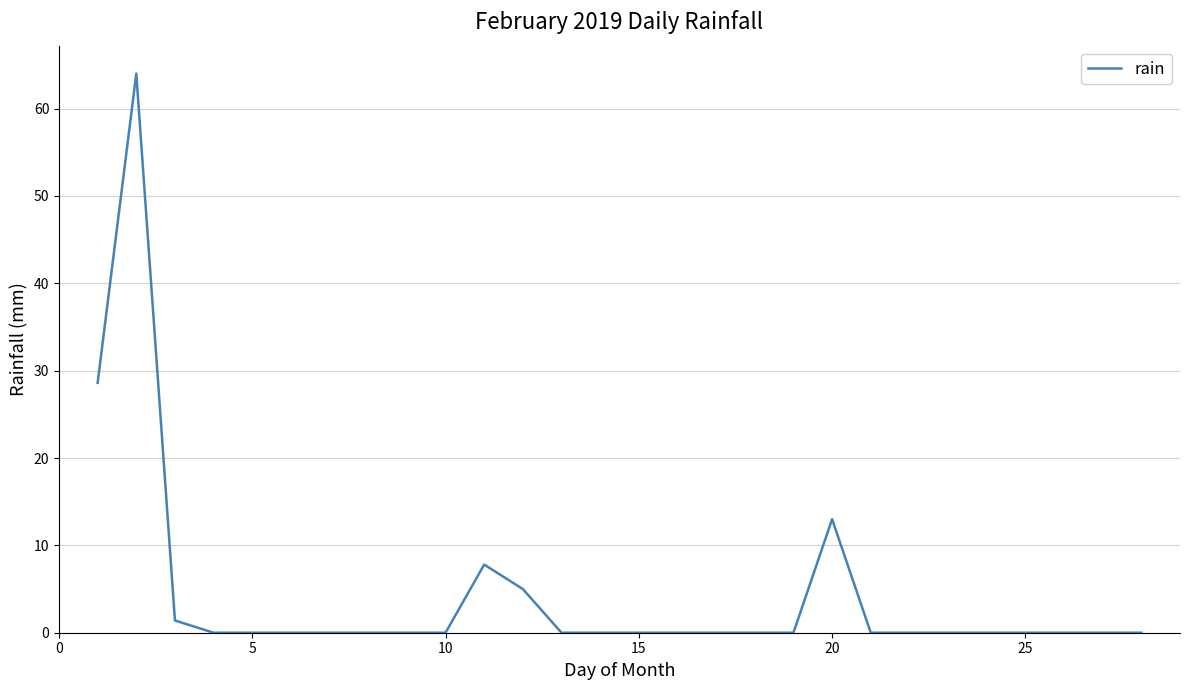

What is the maximum value shown in the chart?

64.0